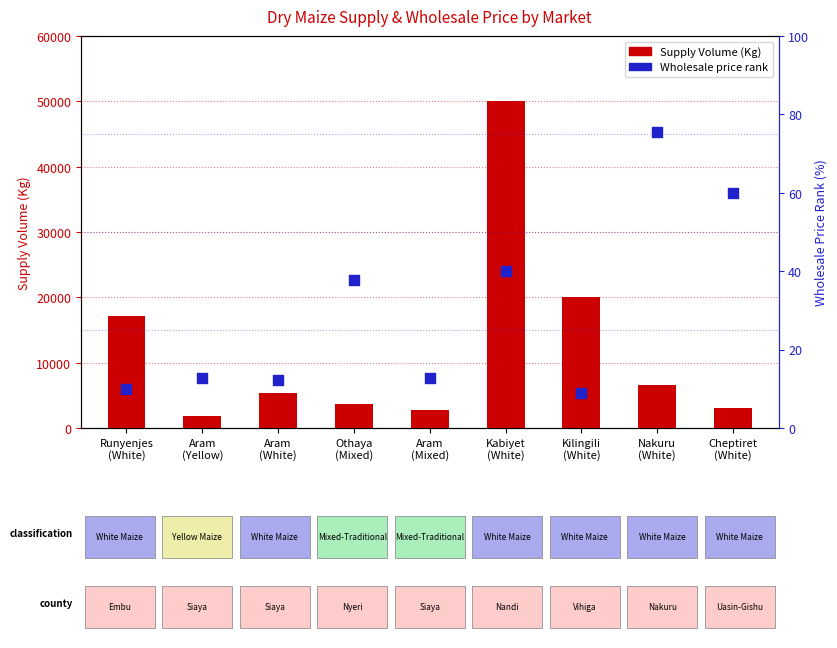

At how many categories does at least one series exceed 7252?

3